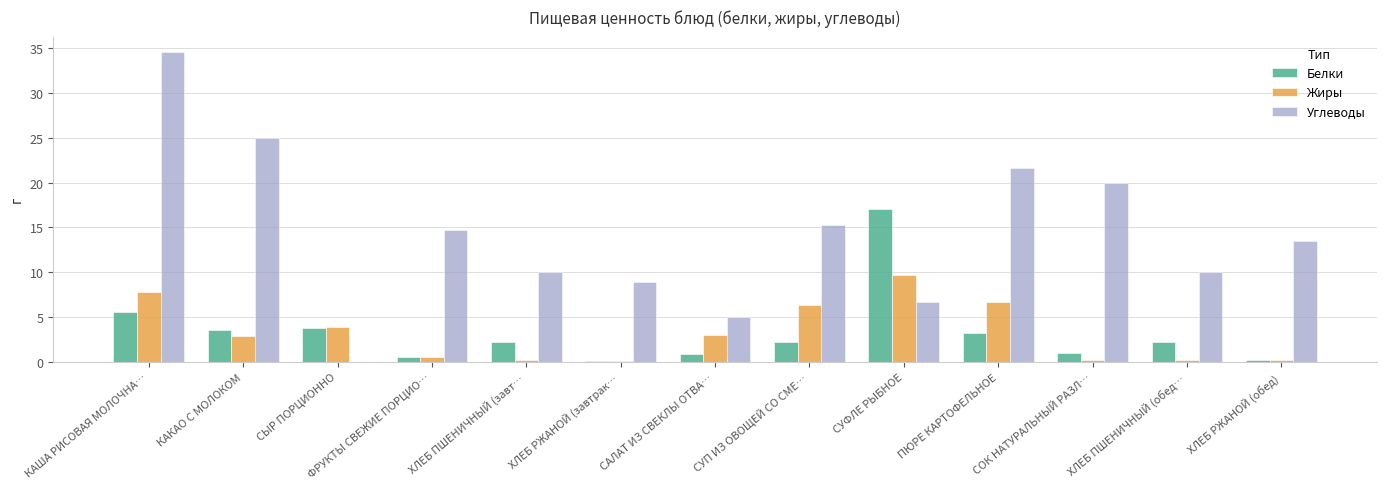

At which label does Жиры first exceed 2?

КАША РИСОВАЯ МОЛОЧНА…